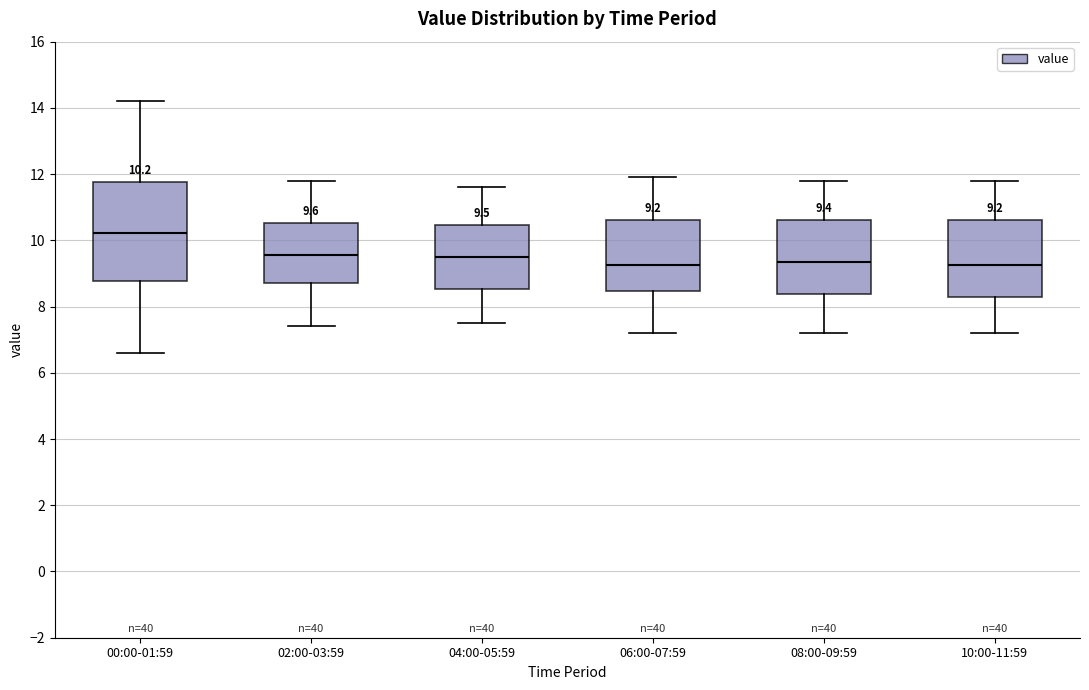

Which box's median line is the highest?

00:00-01:59